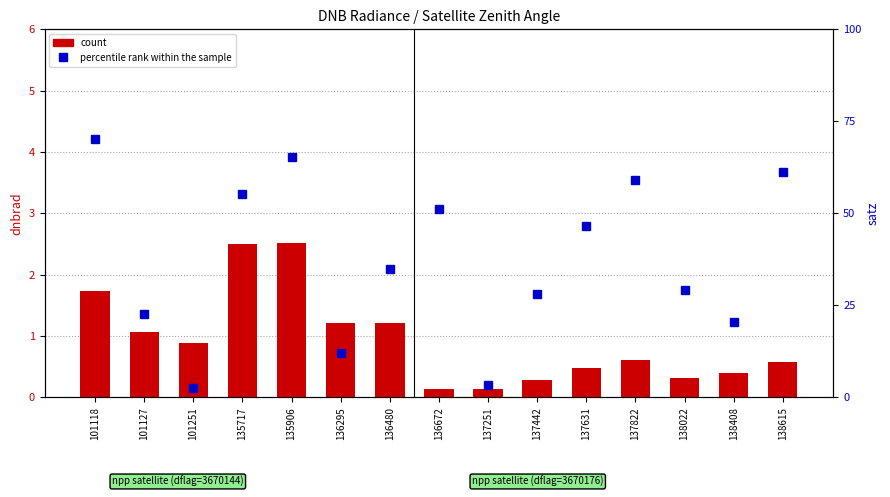

How many data points in percentile rank within the sample are above 34?

8